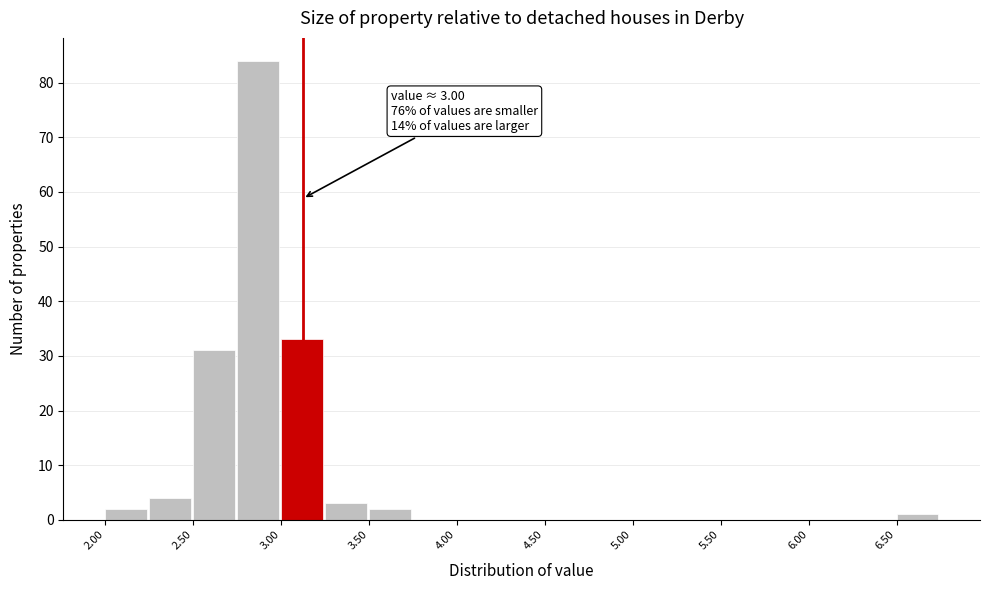

Over which range of the x-axis is the bar tallest?

2.75 to 3.00